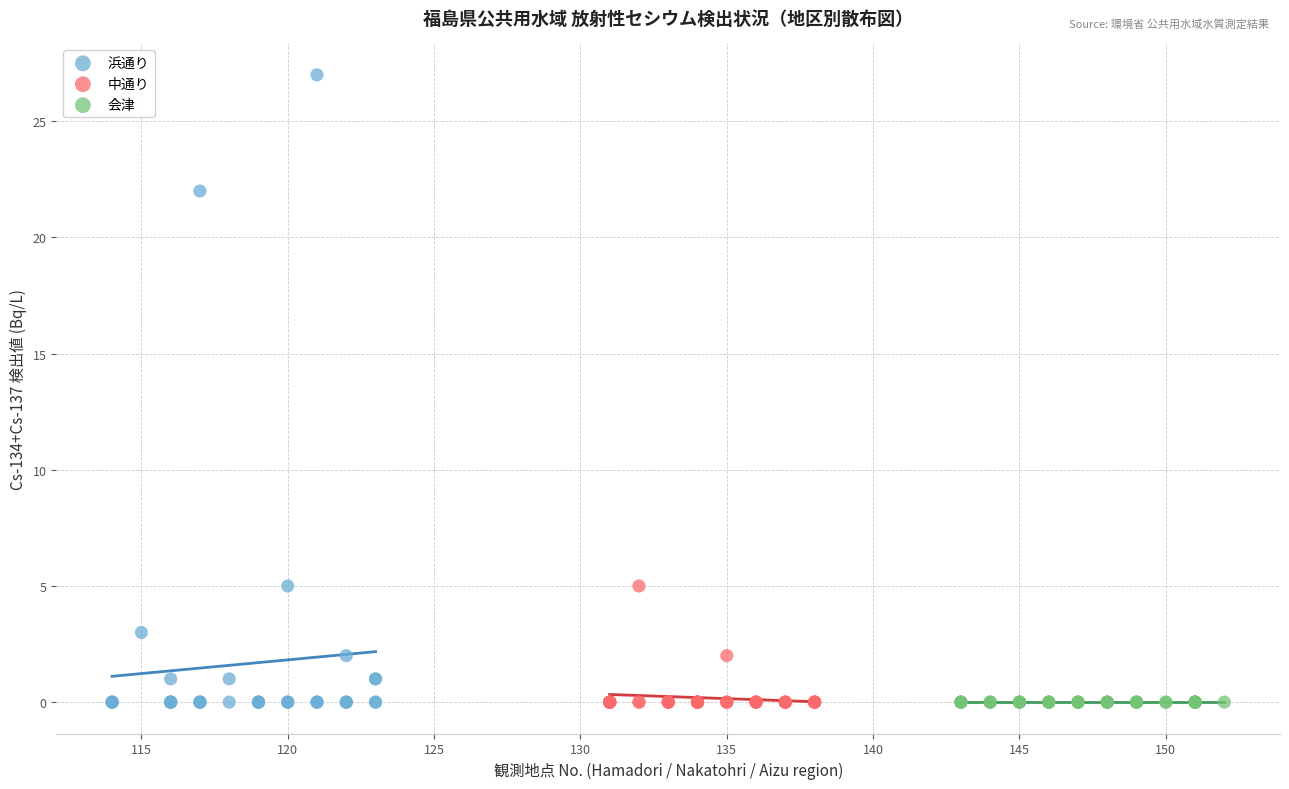

Which series contains the highest Y value?

浜通り